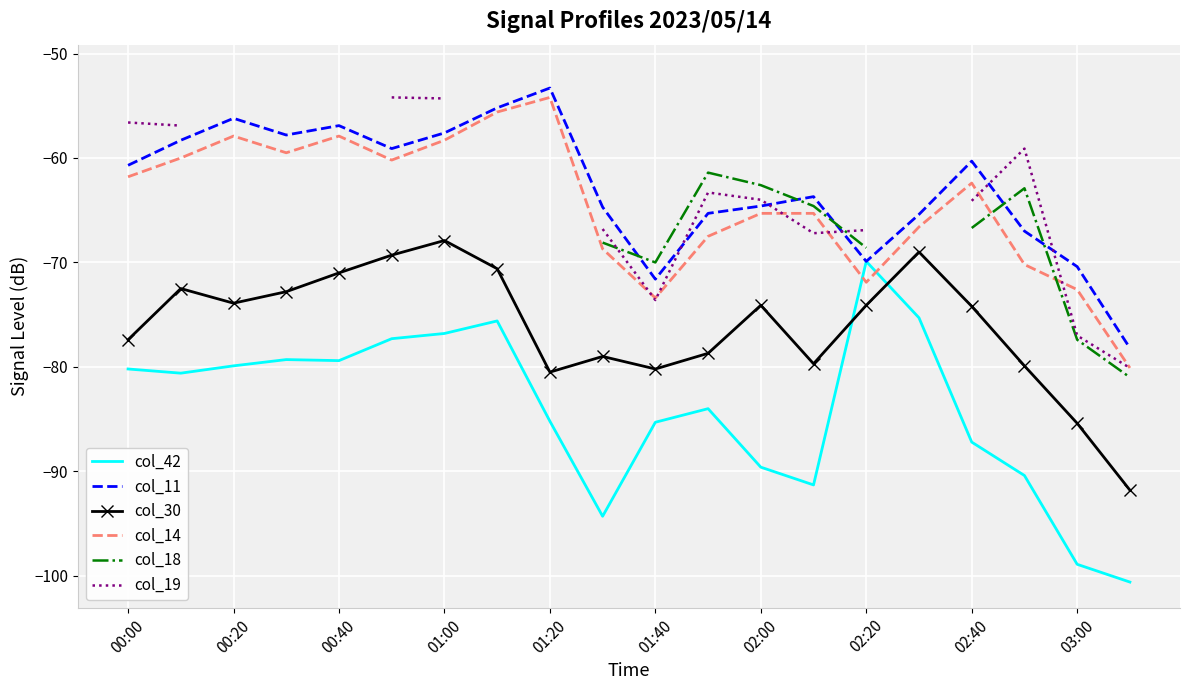

True or false: col_30 and col_18 intersect in this chart.

False